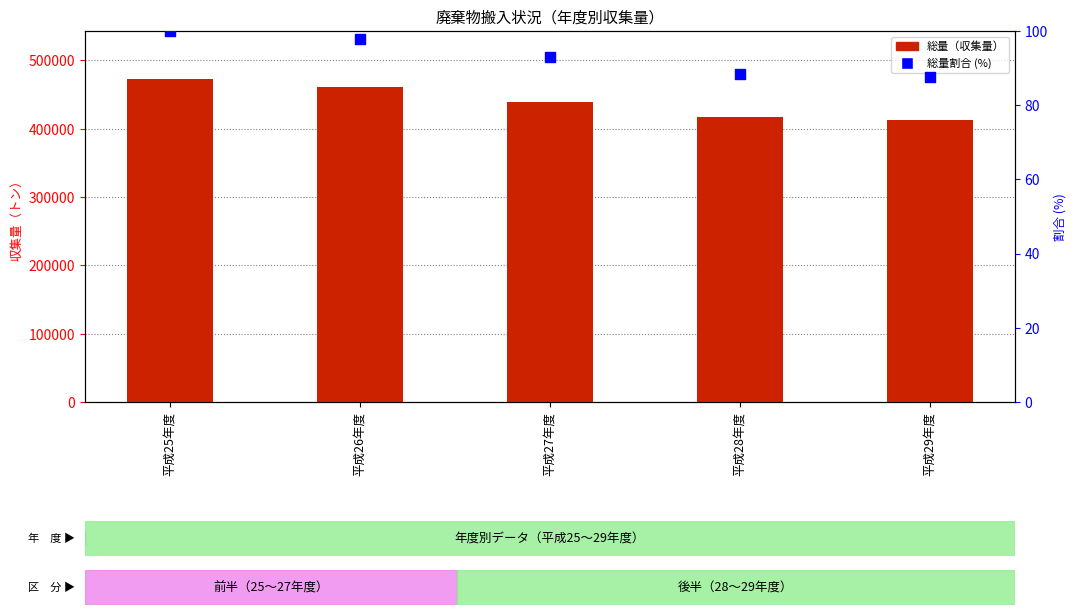

Is the value of 総量 at 平成26年度 greater than the value of 総量割合 (%) at 平成26年度?

Yes